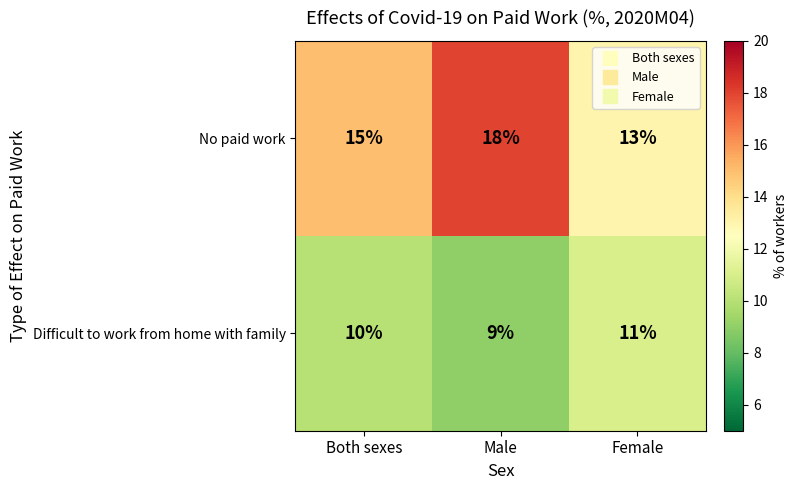

What is the sum of the Difficult to work from home with family values at Male and Female?

20